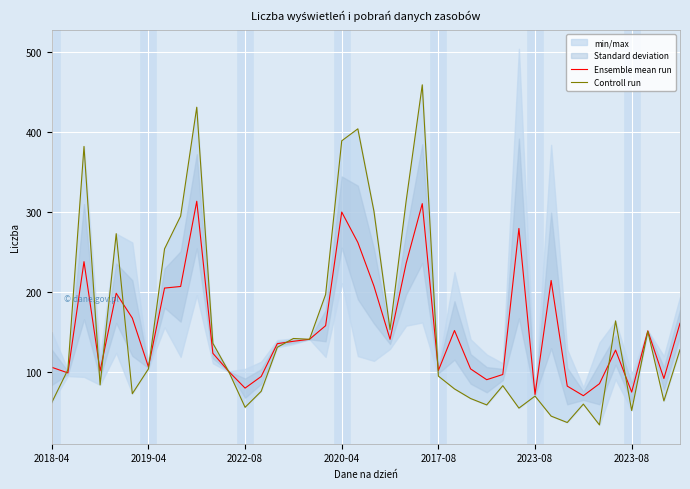

At 17, list the series in order from smallest to largest.

Ensemble mean run, Controll run